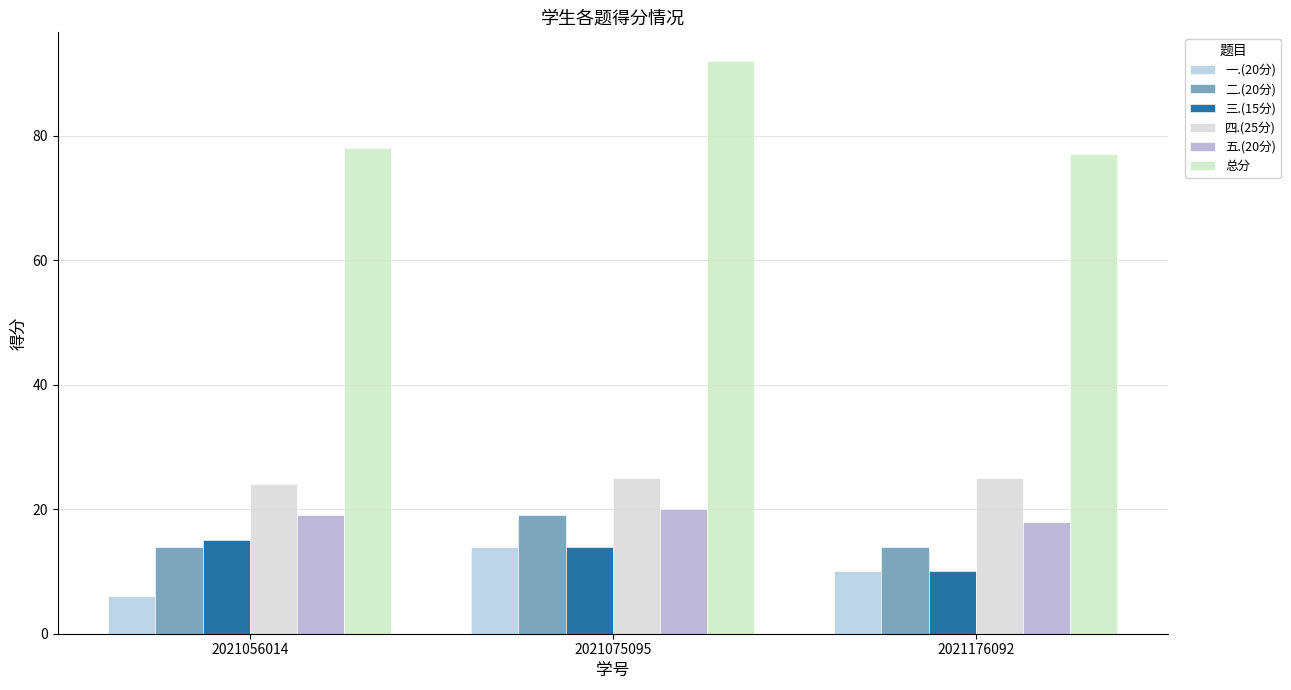

What are all the series names shown in the legend?

一.(20分), 二.(20分), 三.(15分), 四.(25分), 五.(20分), 总分